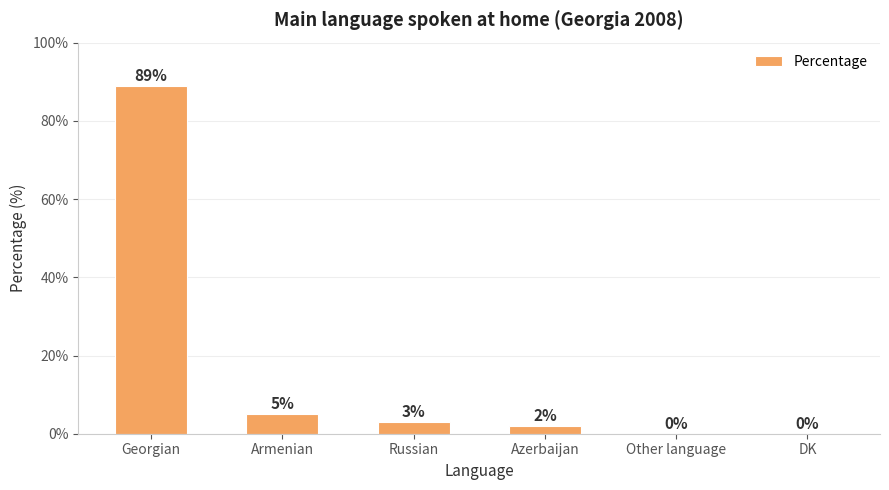

Approximately how many times larger is the value at Armenian compared to Russian?

1.7